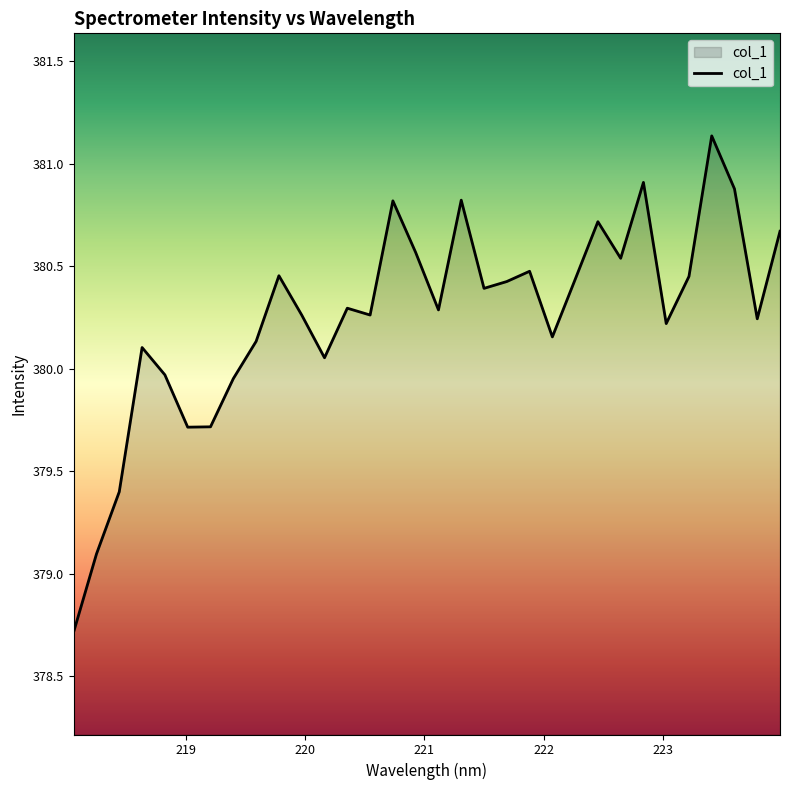

What is the smallest value displayed?

378.7